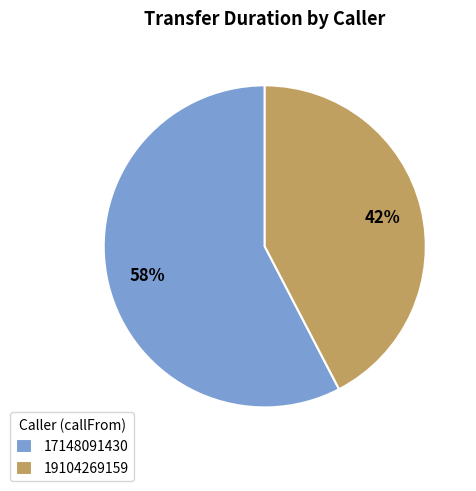

Between 19104269159 and 17148091430, which is larger?

17148091430